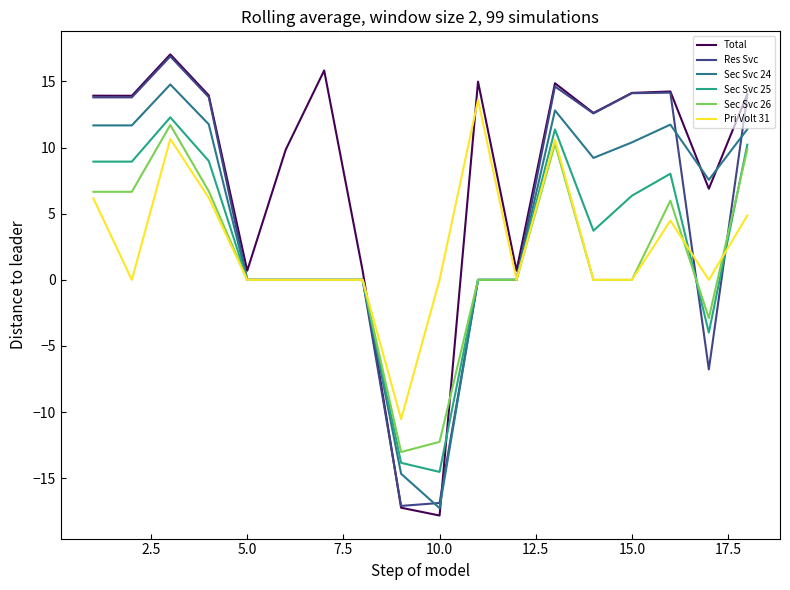

After their last crossing, which series has the higher values: Sec Svc 26 or Total?

Total